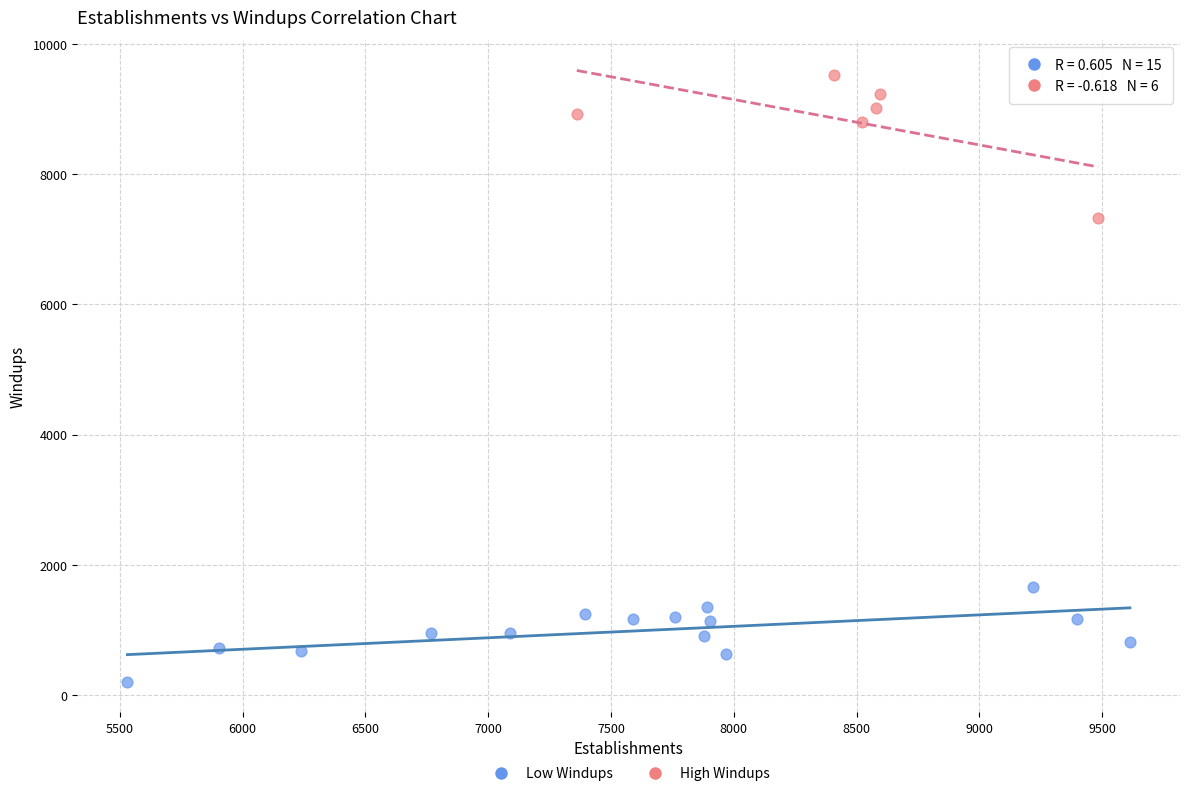

Which series has the largest Y range (max minus min)?

High Windups